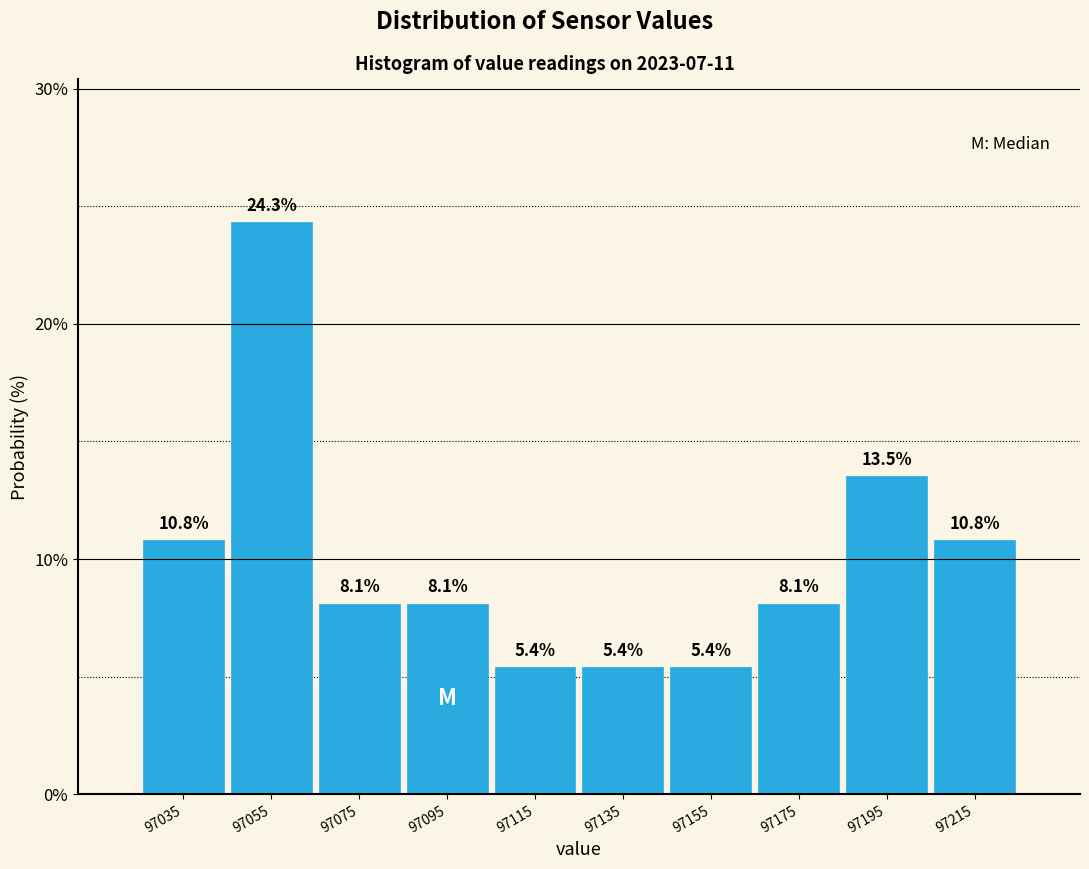

How tall is the bar that spans 97205 to 97225 on the x-axis? The bar edges are not printed on the chart, so give them approximately, as read against the axis.

10.8